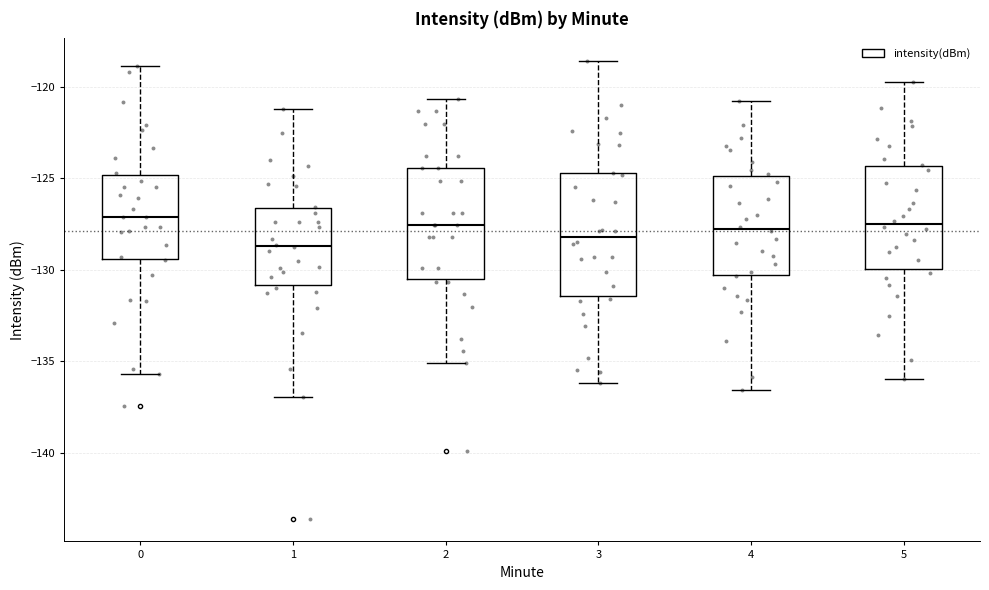

Reading left to right, read every box against the y-axis: the position of its median line, the range the box covers, and the ends of its whiskers. The values are not printed on the chart, so give them approximately, as read against the axis.

0: median -127.0, box -129.5 to -125.0, whiskers -135.5 to -119.0
1: median -128.5, box -131.0 to -126.5, whiskers -137.0 to -121.0
2: median -127.5, box -130.5 to -124.5, whiskers -135.0 to -120.5
3: median -128.0, box -131.5 to -124.5, whiskers -136.0 to -118.5
4: median -128.0, box -130.5 to -125.0, whiskers -136.5 to -121.0
5: median -127.5, box -130.0 to -124.5, whiskers -136.0 to -119.5